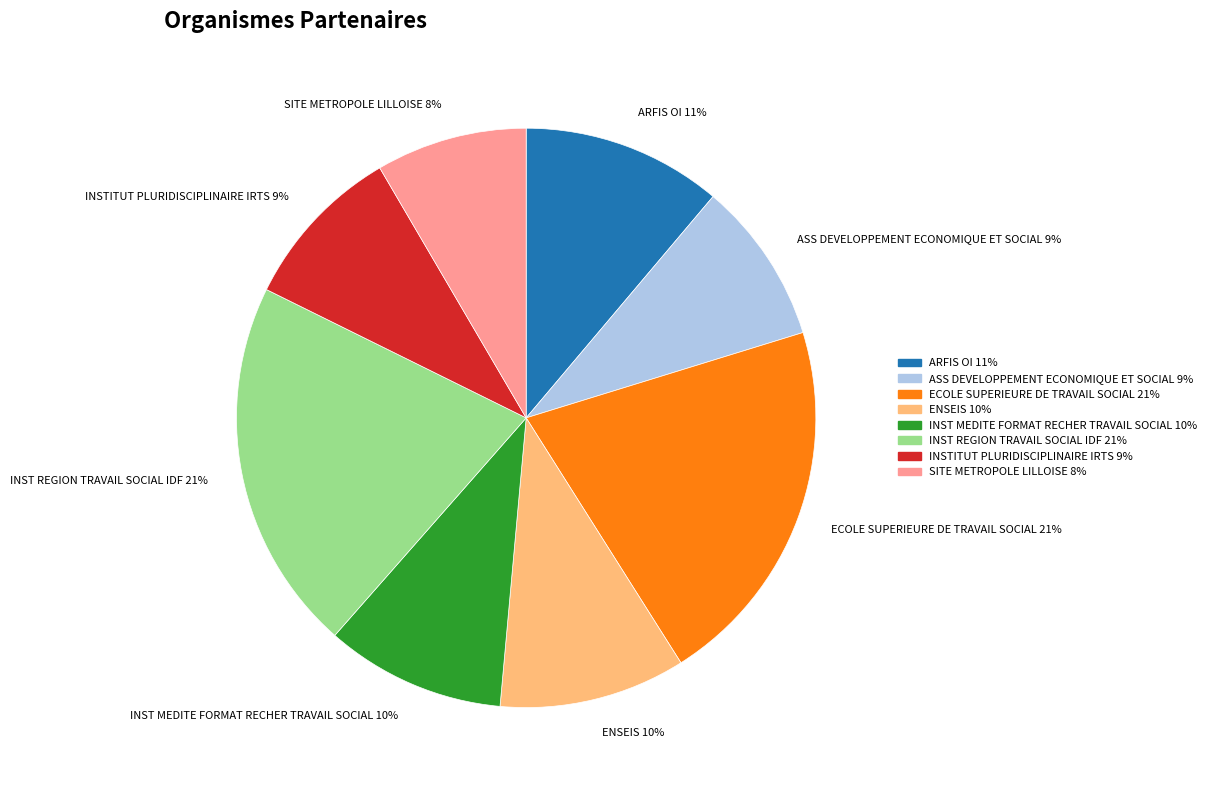

To the nearest percent, what percentage of the pie is INSTITUT PLURIDISCIPLINAIRE IRTS?

9%